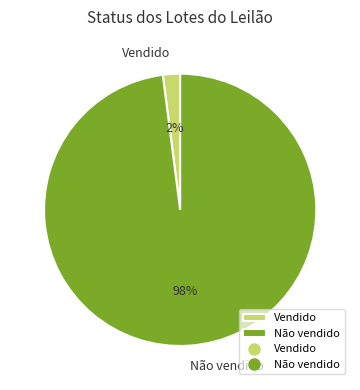

What is the smallest slice in the pie chart?

Vendido